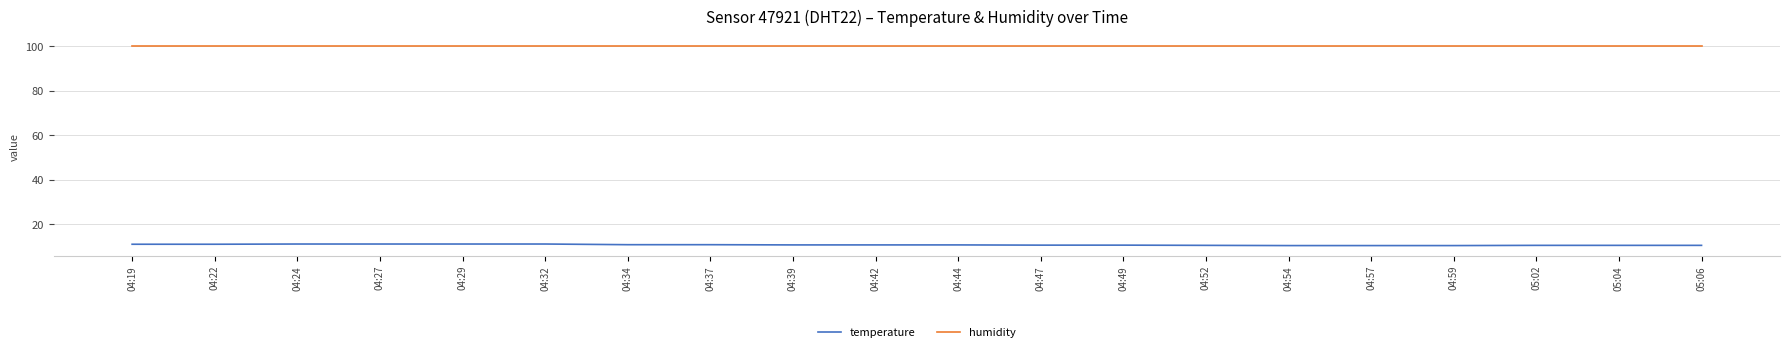

Is it true that temperature equals 14.1 at 04:44?

False